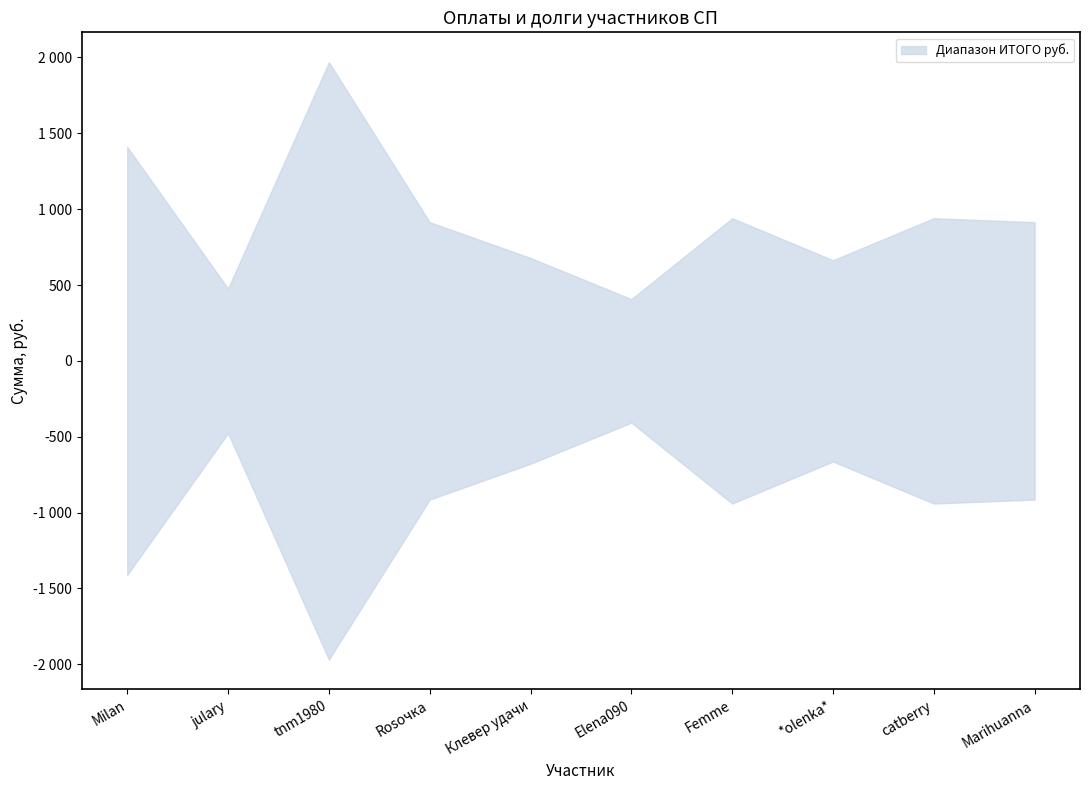

True or false: ИТОГО руб (lower) has a value of -337.6 at catberry.

False